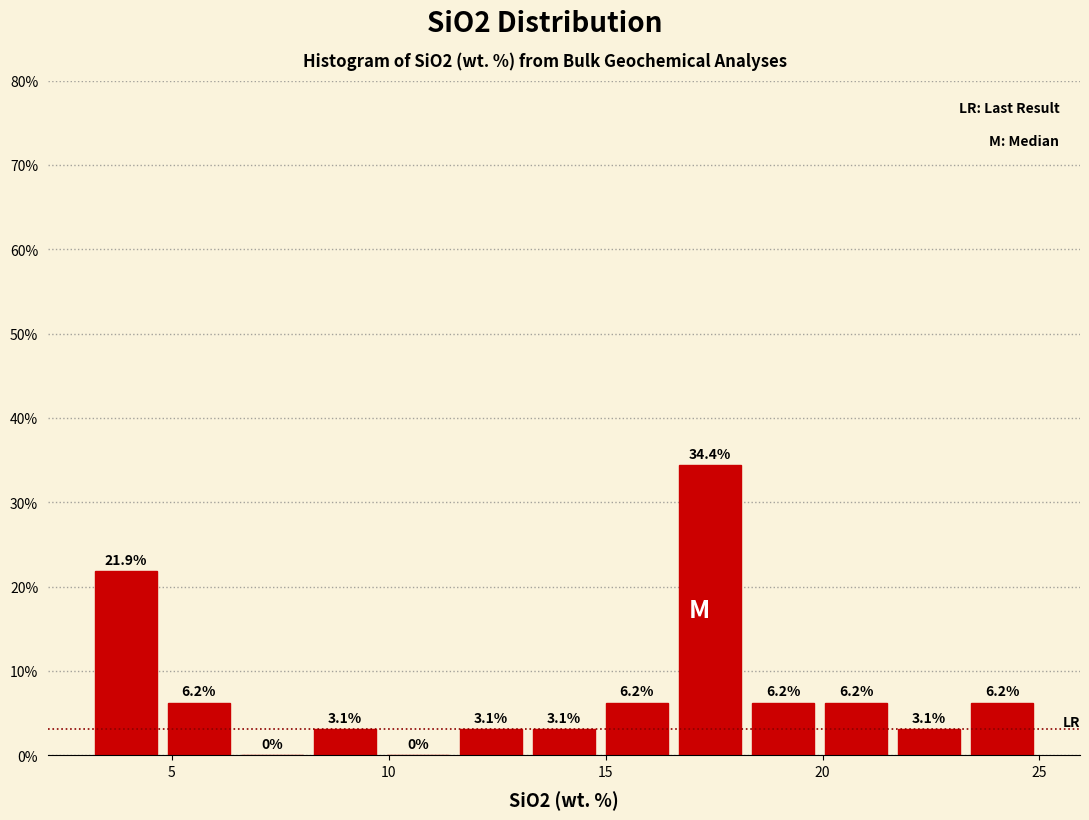

Read against the x-axis, roughly where is the centre of the tallest bar?

17.5